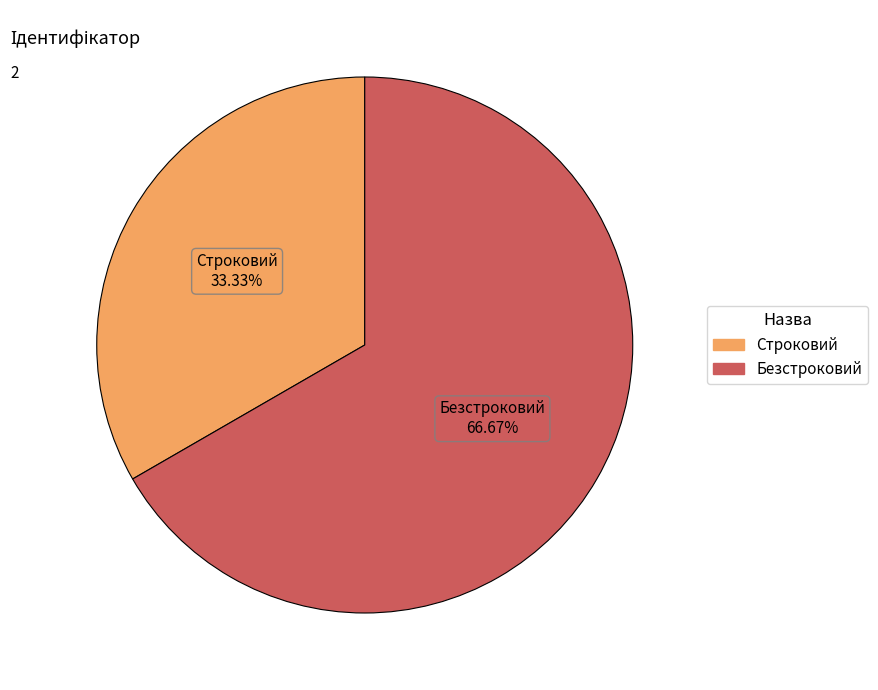

Approximately how many times larger is the value at Безстроковий compared to Строковий?

2.0